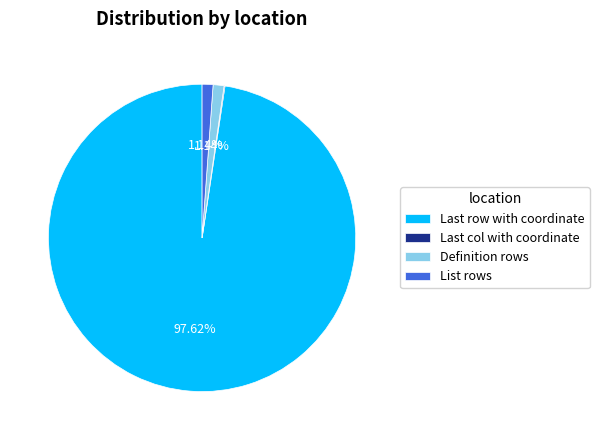

Which slice is the largest?

Last row with coordinate